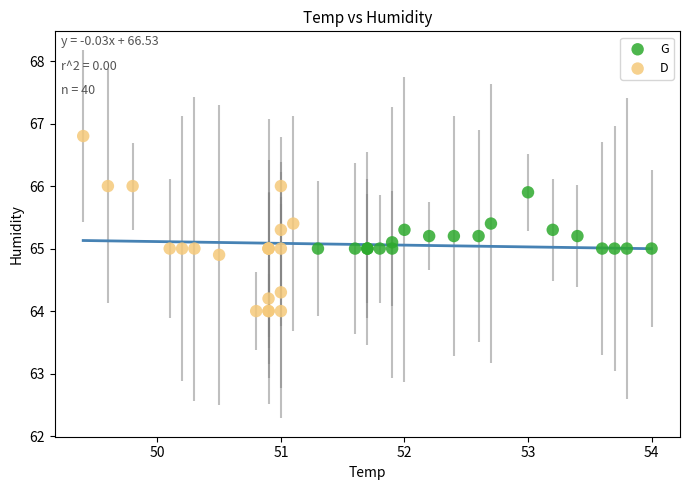

Which series contains the highest Y value?

D